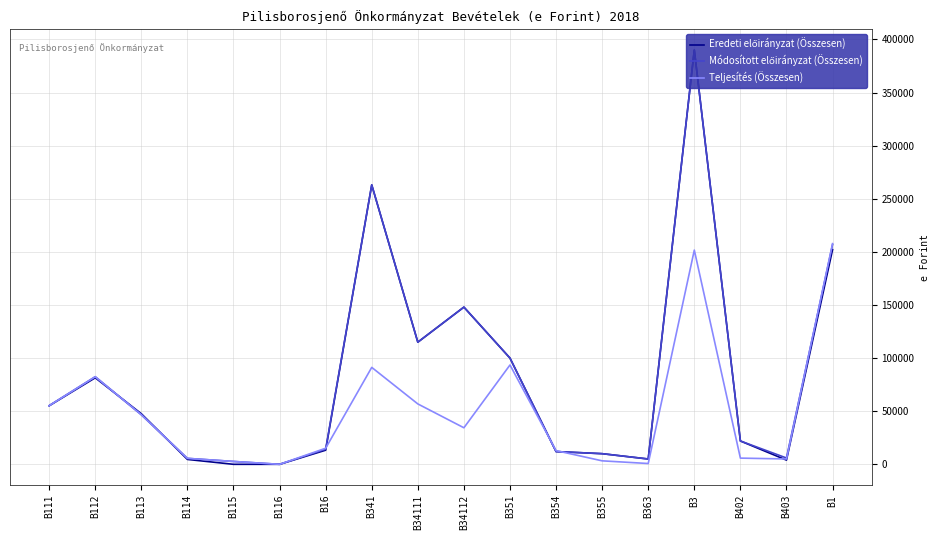

Which series changed the most between B116 and B354?

Teljesítés (Összesen)